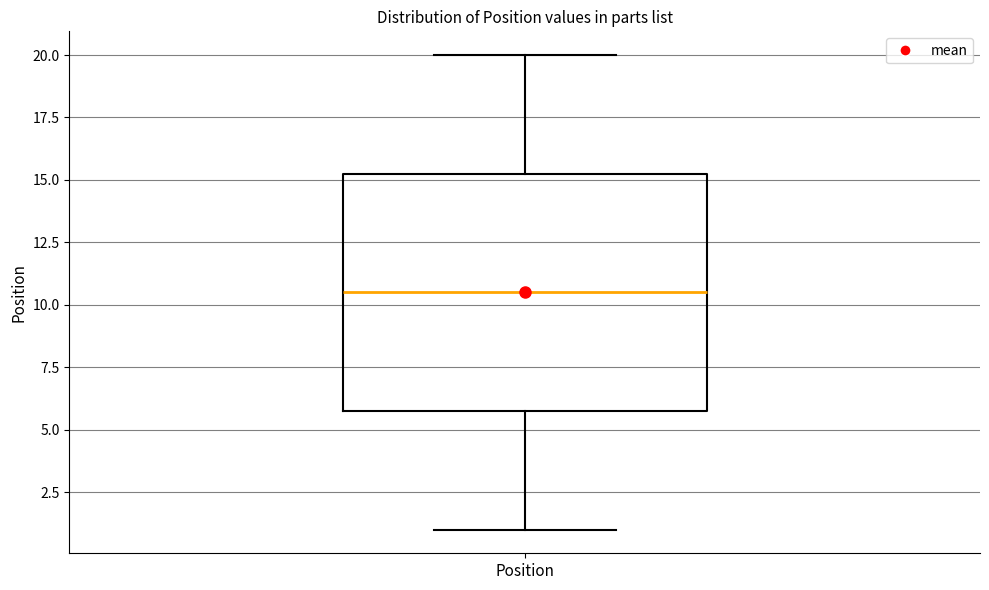

Where does the lower whisker of the box for Position end on the y-axis? The values are not printed on the chart, so give them approximately, as read against the axis.

1.0